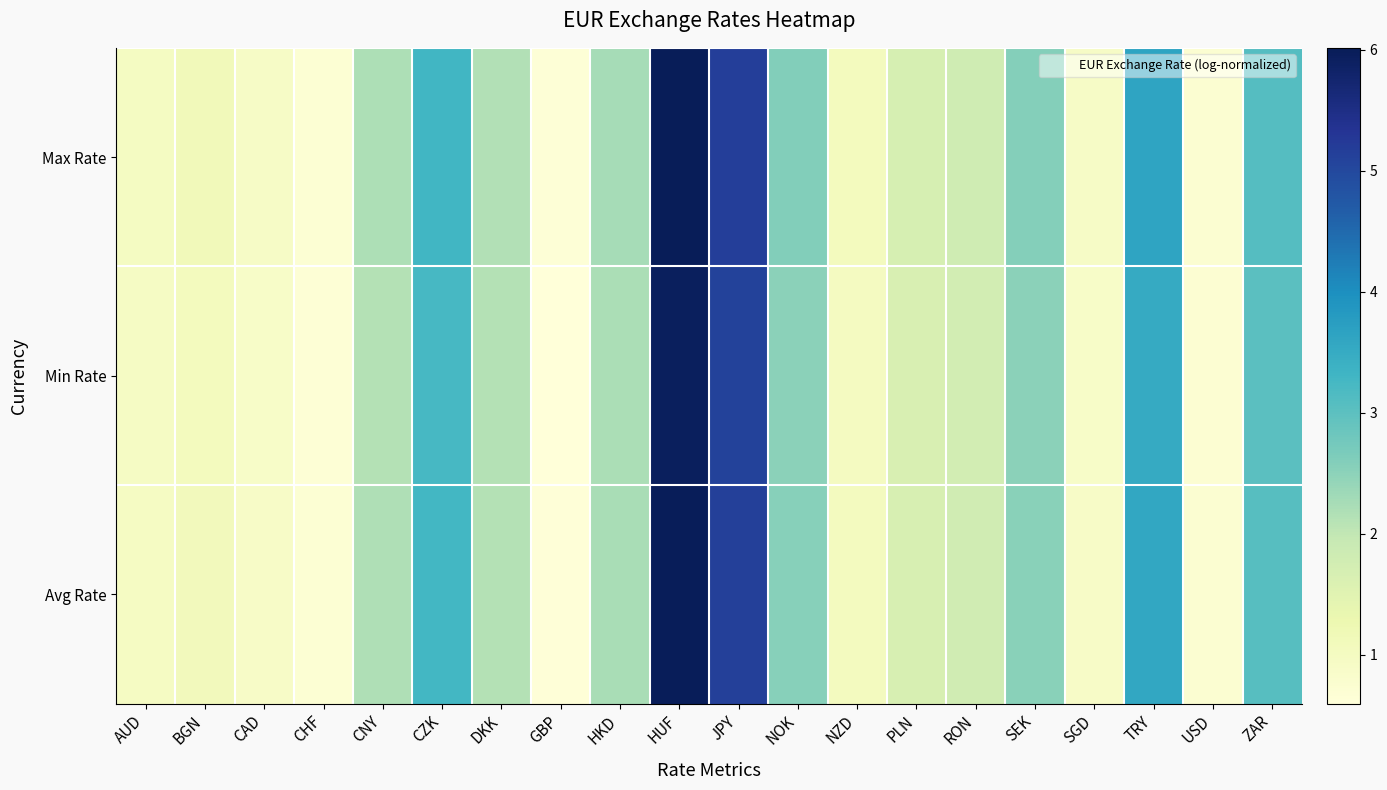

Reading left to right, what are all the values shown in this chart?

Max Rate: AUD=1.0	BGN=1.1	CAD=0.9	CHF=0.7	CNY=2.2	CZK=3.3	DKK=2.1	GBP=0.6	HKD=2.3	HUF=6.0	JPY=5.2	NOK=2.6	NZD=1.0	PLN=1.7	RON=1.8	SEK=2.6	SGD=0.9	TRY=3.6	USD=0.7	ZAR=3.1
Min Rate: AUD=1.0	BGN=1.1	CAD=0.9	CHF=0.7	CNY=2.1	CZK=3.2	DKK=2.1	GBP=0.6	HKD=2.2	HUF=5.9	JPY=5.1	NOK=2.5	NZD=1.0	PLN=1.6	RON=1.8	SEK=2.5	SGD=0.9	TRY=3.5	USD=0.7	ZAR=3.0
Avg Rate: AUD=1.0	BGN=1.1	CAD=0.9	CHF=0.7	CNY=2.2	CZK=3.3	DKK=2.1	GBP=0.6	HKD=2.2	HUF=6.0	JPY=5.1	NOK=2.5	NZD=1.0	PLN=1.7	RON=1.8	SEK=2.5	SGD=0.9	TRY=3.6	USD=0.7	ZAR=3.1